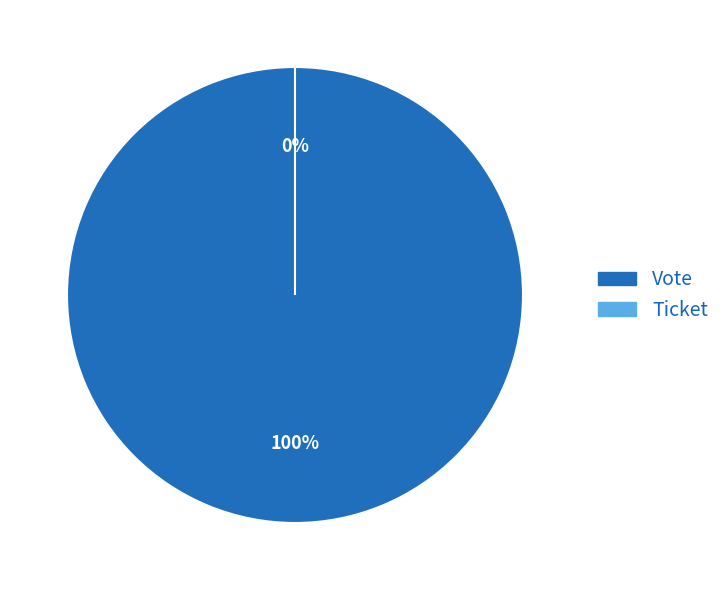

How many segments does this pie chart have?

2